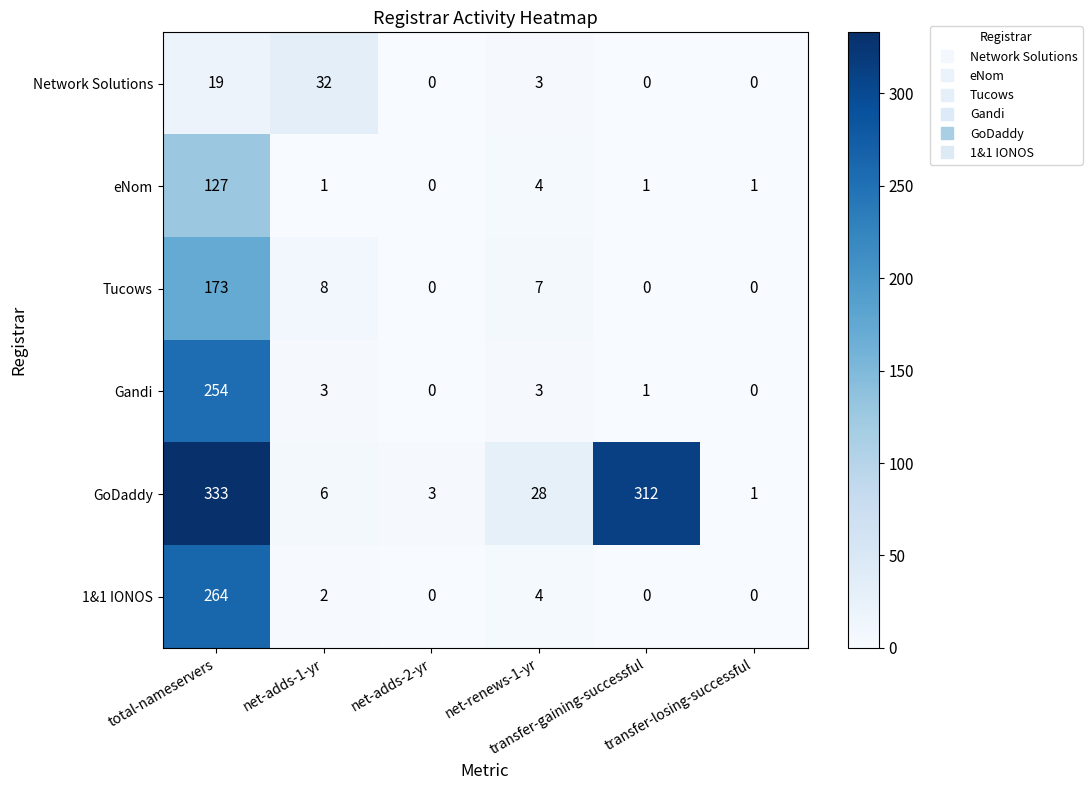

What is the difference between the maximum and minimum values in the Gandi series?

254